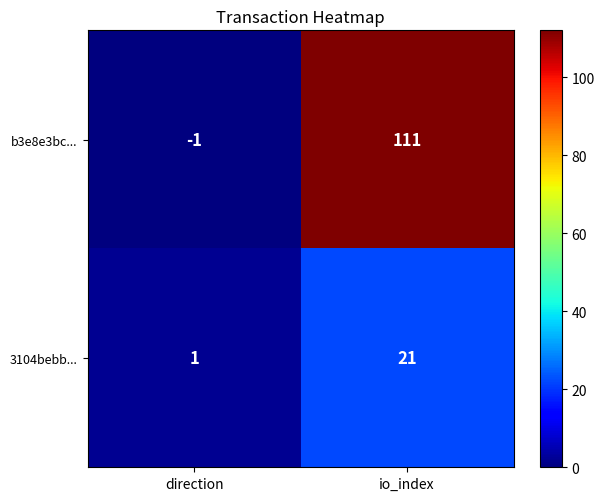

At which category is the sum across all series the highest?

io_index